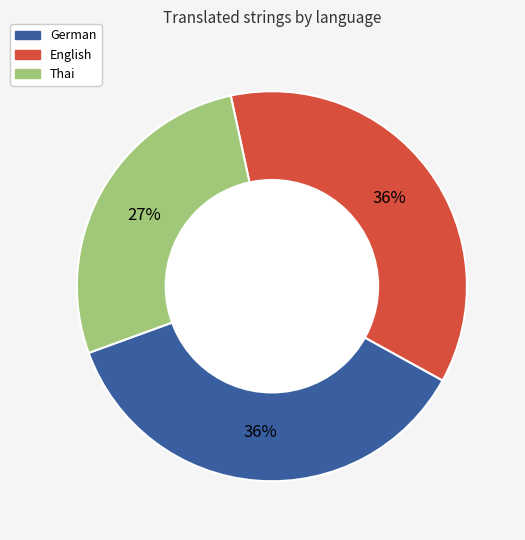

What is the smallest slice in the pie chart?

Thai